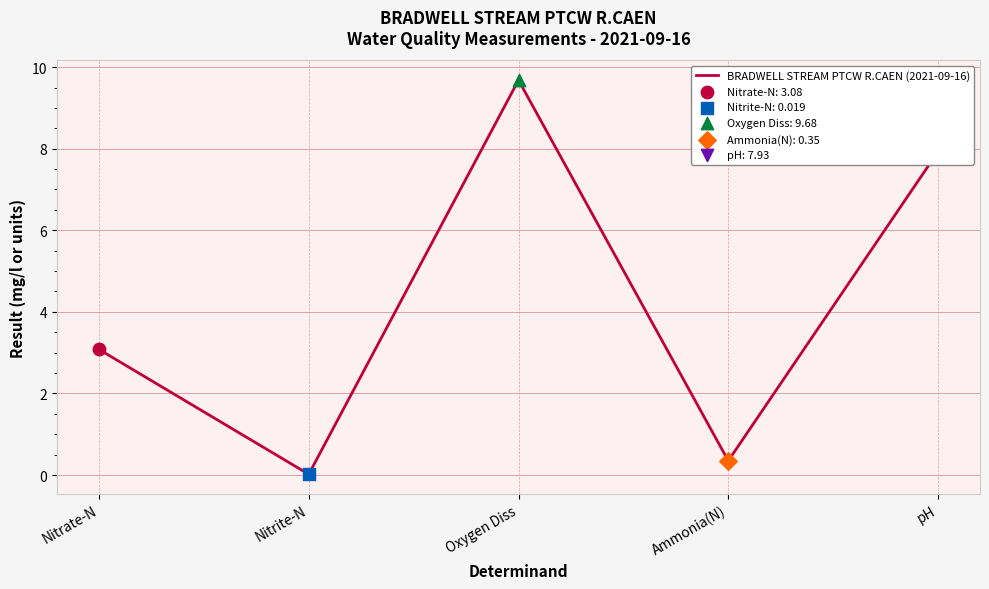

What is the change in value from Nitrite-N to pH?

+7.9